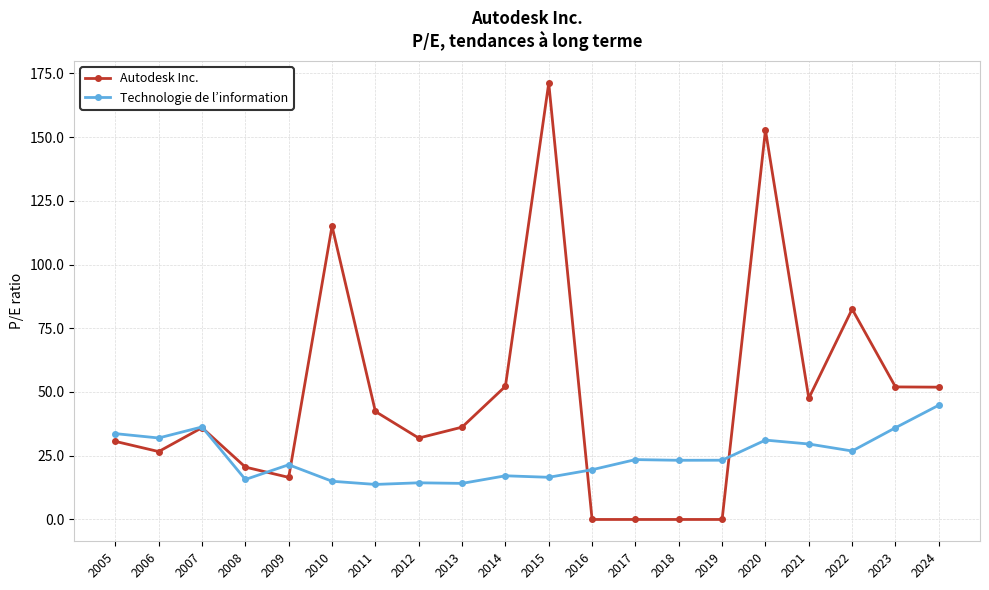

Rank the series by their maximum value, from lowest to highest.

Technologie de l’information, Autodesk Inc.